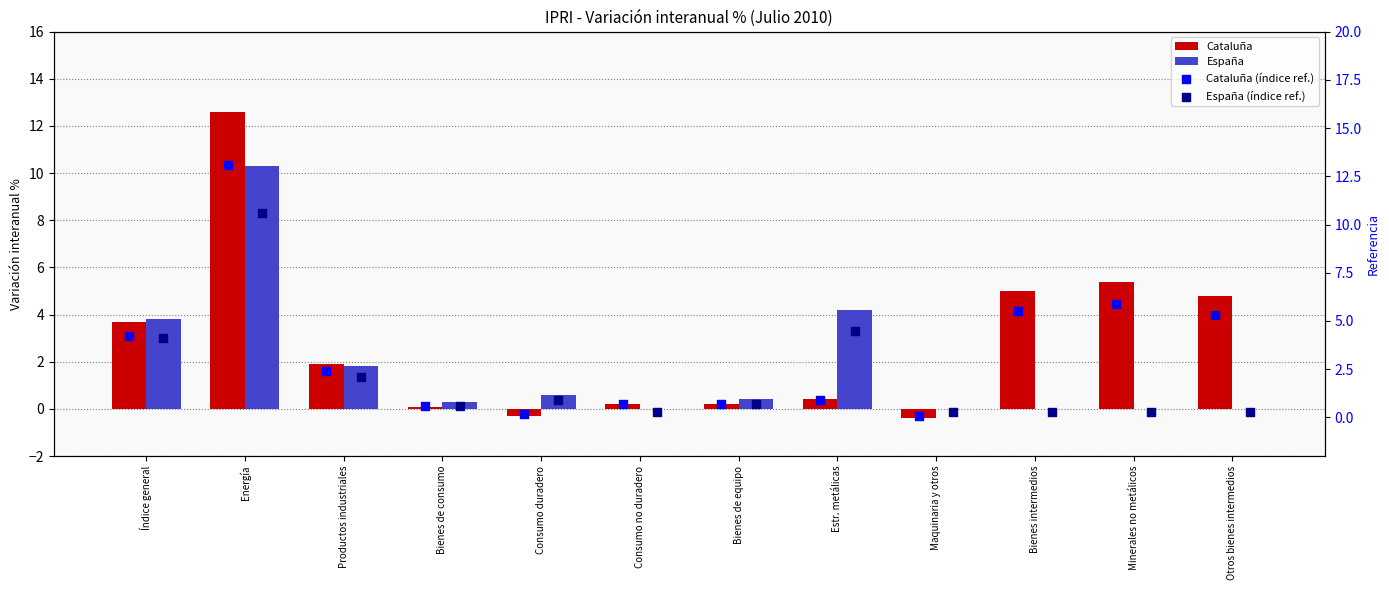

Which series has the largest total across all categories?

Cataluña (índice ref.)